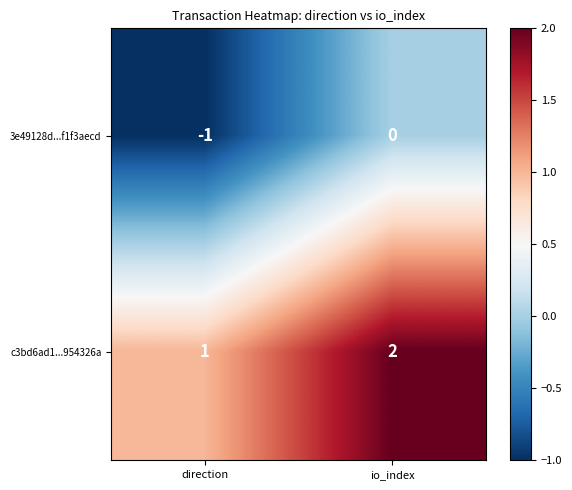

Rank the categories by 3e49128d...f1f3aecd value from lowest to highest.

direction, io_index